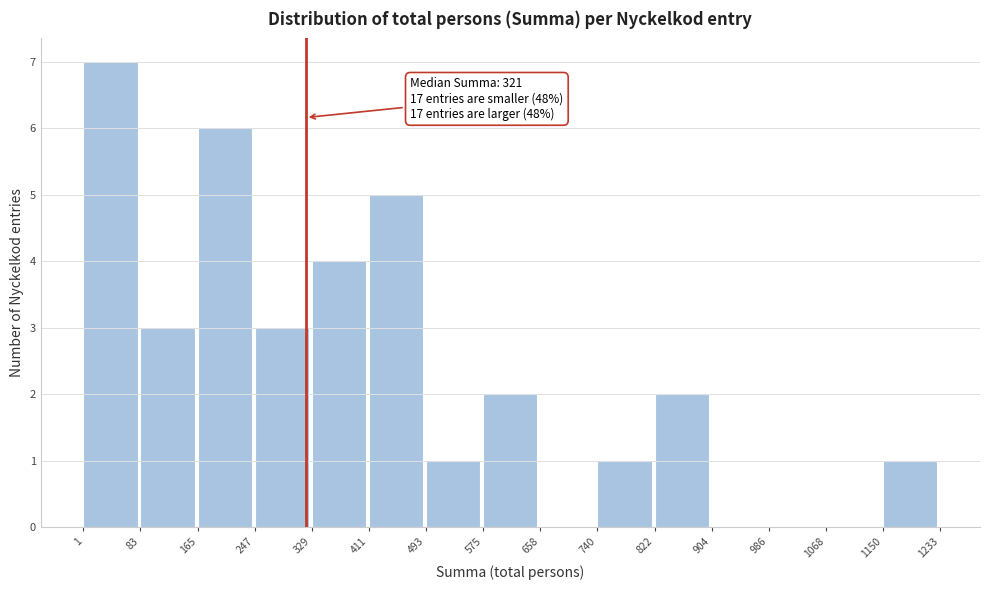

Over which range of the x-axis is the bar tallest?

1 to 83